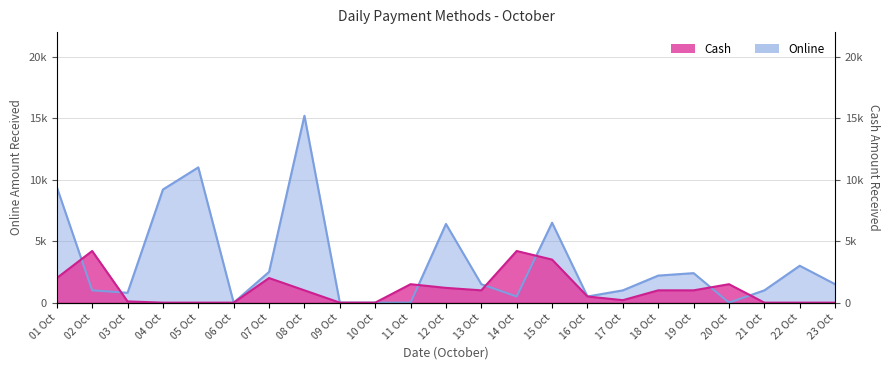

Reading left to right, list all the values displayed in this chart.

Cash: 01 Oct=2000	02 Oct=4200	03 Oct=100	04 Oct=0	05 Oct=0	06 Oct=0	07 Oct=2000	08 Oct=1000	09 Oct=0	10 Oct=0	11 Oct=1500	12 Oct=1200	13 Oct=1000	14 Oct=4200	15 Oct=3500	16 Oct=500	17 Oct=200	18 Oct=1000	19 Oct=1000	20 Oct=1500	21 Oct=0	22 Oct=0	23 Oct=0
Online: 01 Oct=9400	02 Oct=1000	03 Oct=800	04 Oct=9200	05 Oct=11000	06 Oct=0	07 Oct=2500	08 Oct=15200	09 Oct=0	10 Oct=0	11 Oct=0	12 Oct=6400	13 Oct=1500	14 Oct=500	15 Oct=6500	16 Oct=500	17 Oct=1000	18 Oct=2200	19 Oct=2400	20 Oct=0	21 Oct=1000	22 Oct=3000	23 Oct=1500